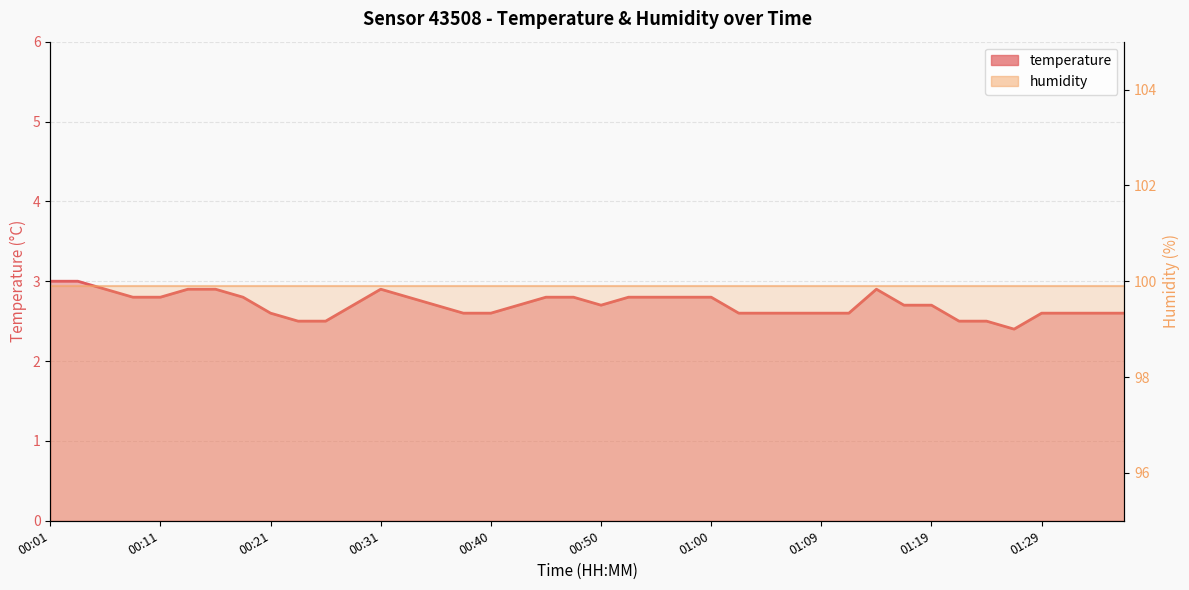

The chart shows a value of 4.1 at 01:17. True or false?

False